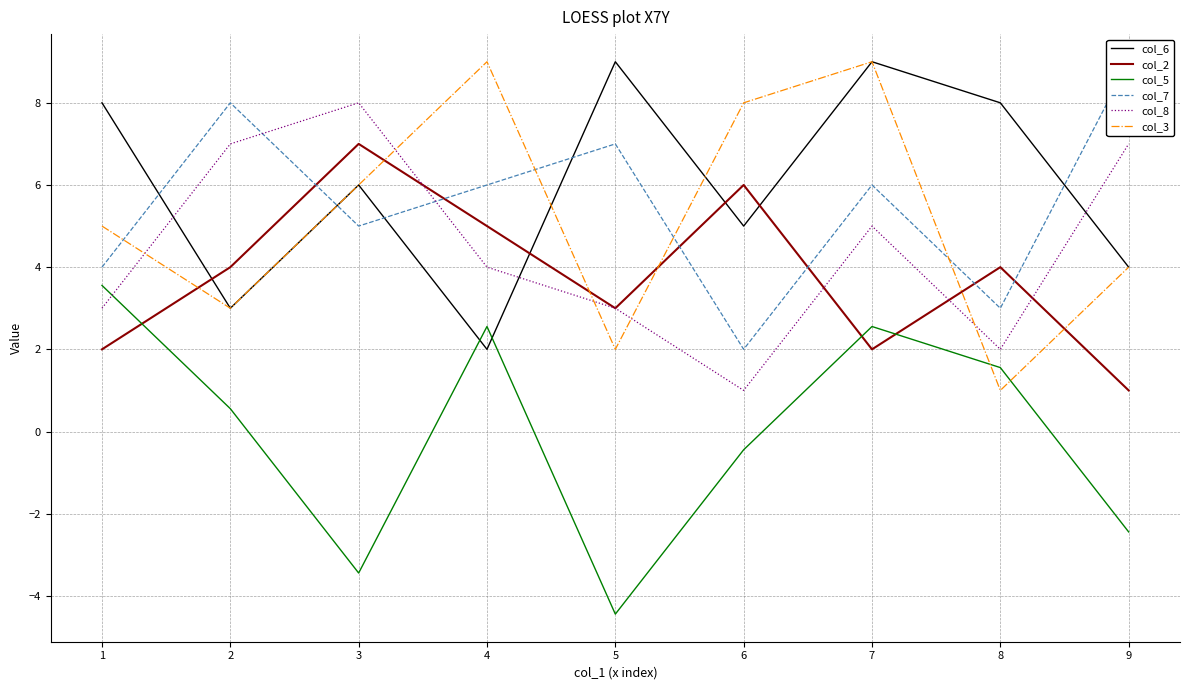

List the labels in order of col_5 value, largest first.

1, 4, 7, 8, 2, 6, 9, 3, 5